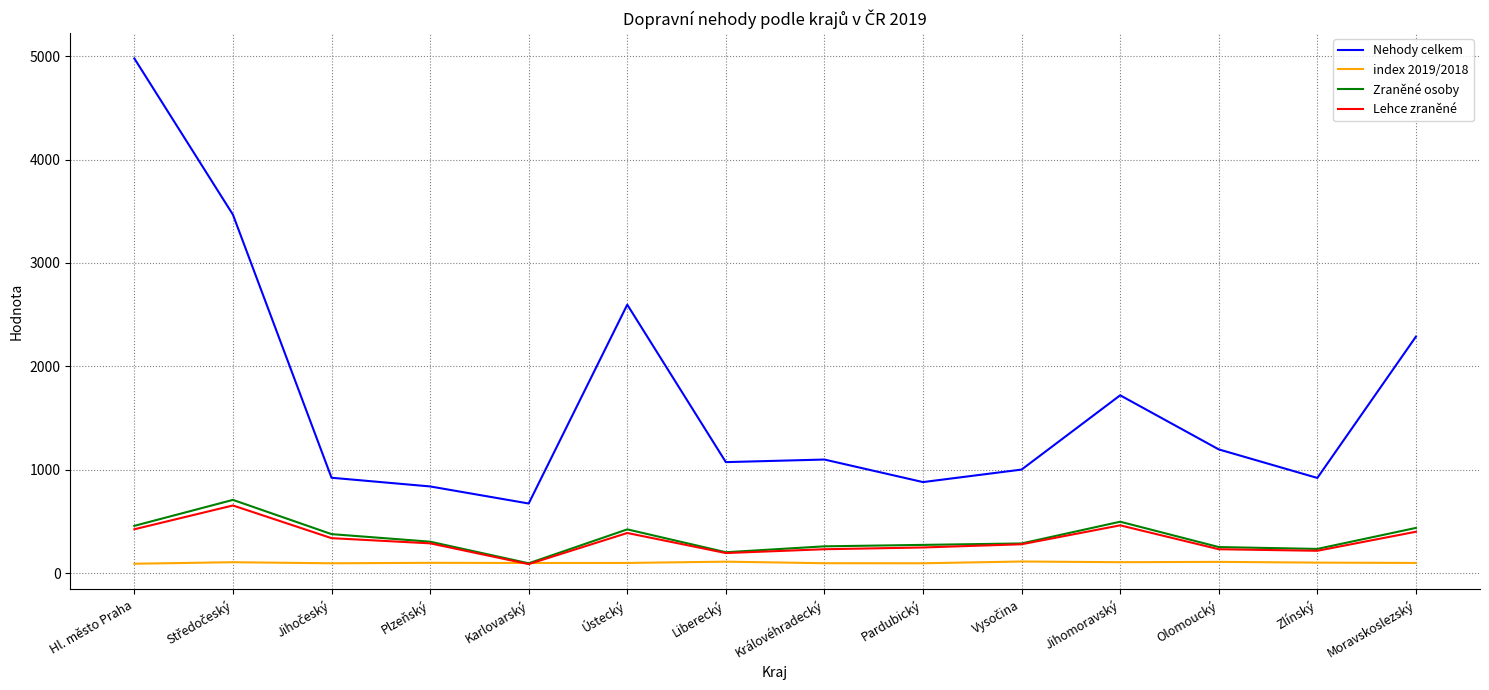

What is the greatest value displayed?

4977.0